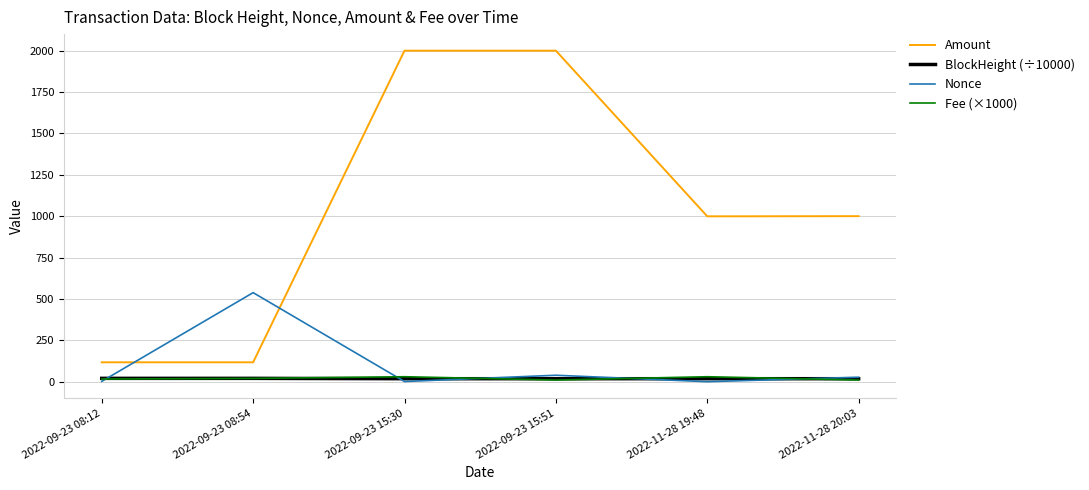

What is the greatest value displayed?

1999.8